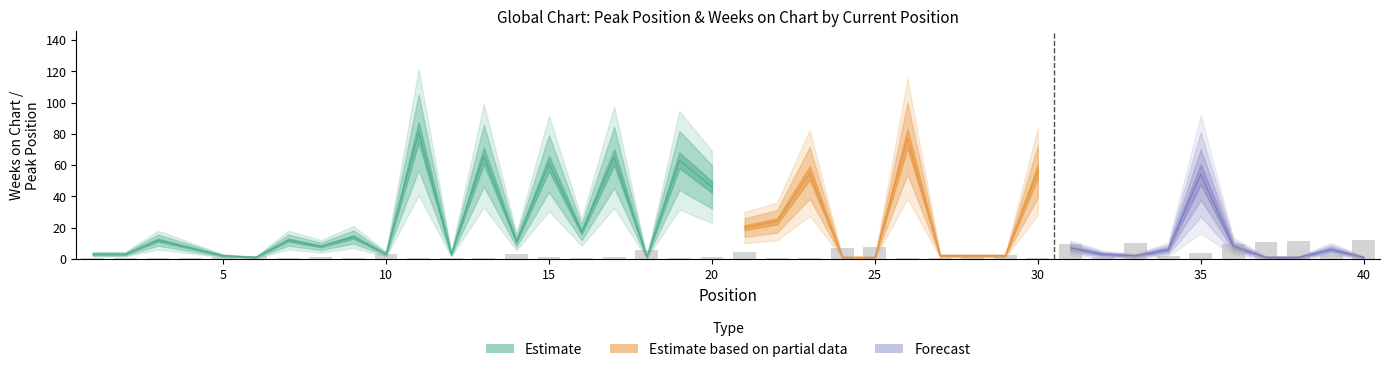

Count the number of values greater than 1.

21